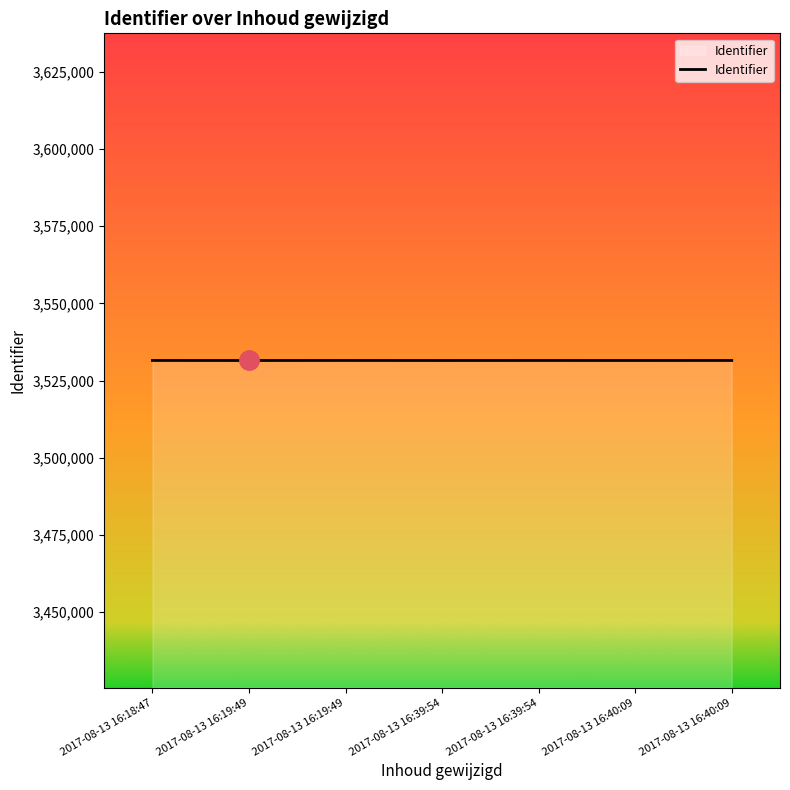

Count the number of data series in this chart.

1